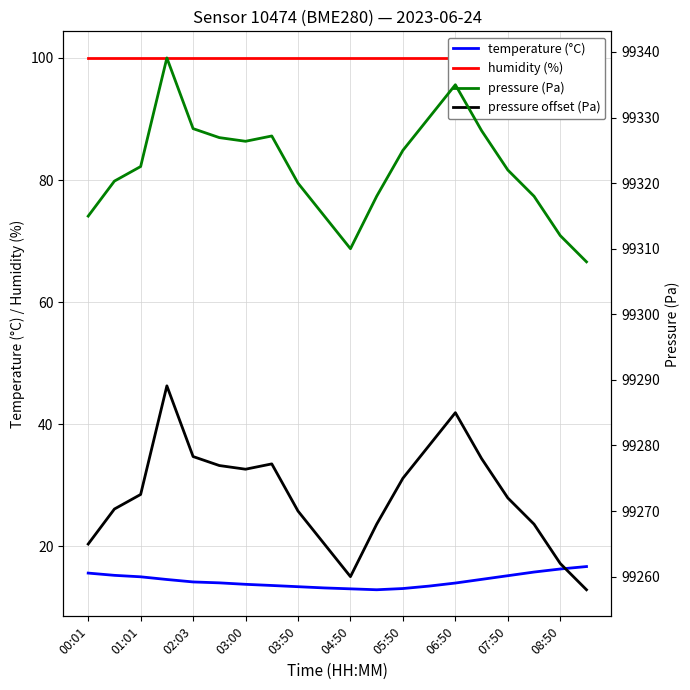

Is it true that temperature (°C) equals 28.5 at 08:50?

False